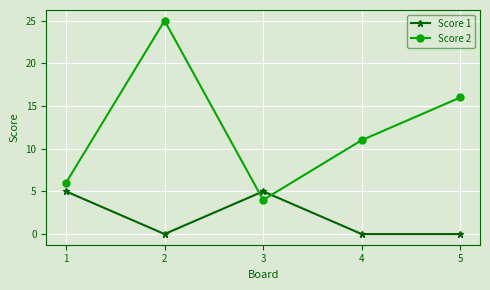

Count the number of data series in this chart.

2